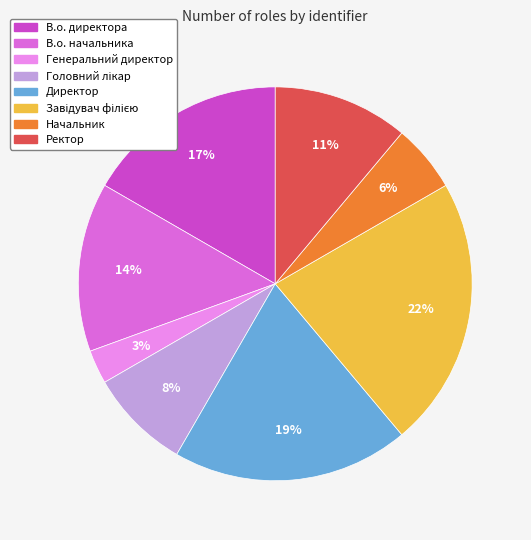

What is the smallest slice in the pie chart?

Генеральний директор